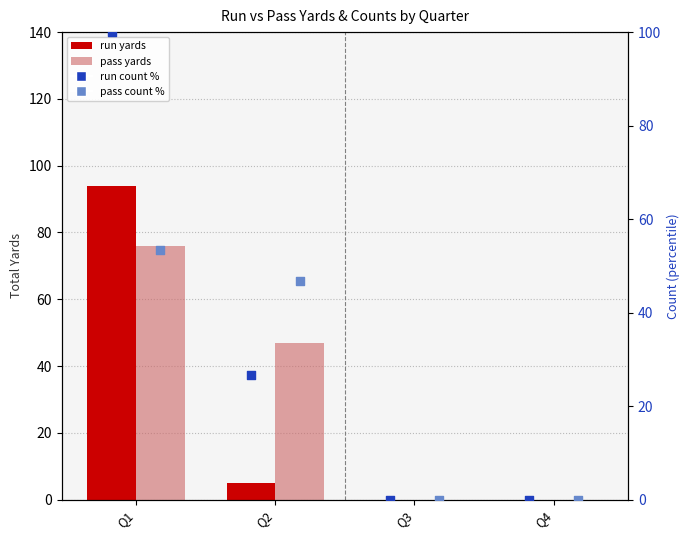

Which series reaches the minimum Y coordinate?

run yards